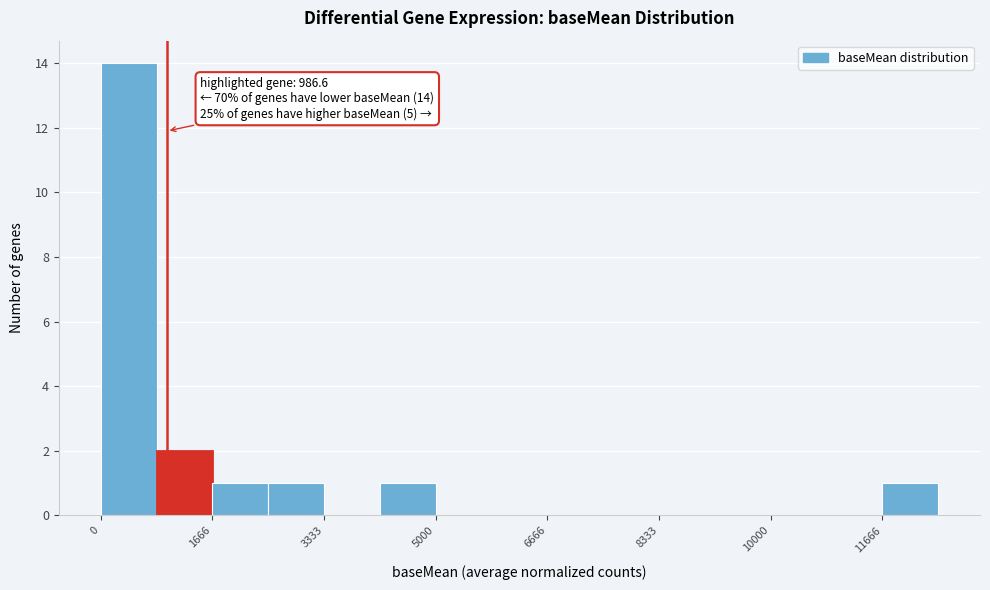

Which range on the x-axis has the tallest bar?

0 to 800